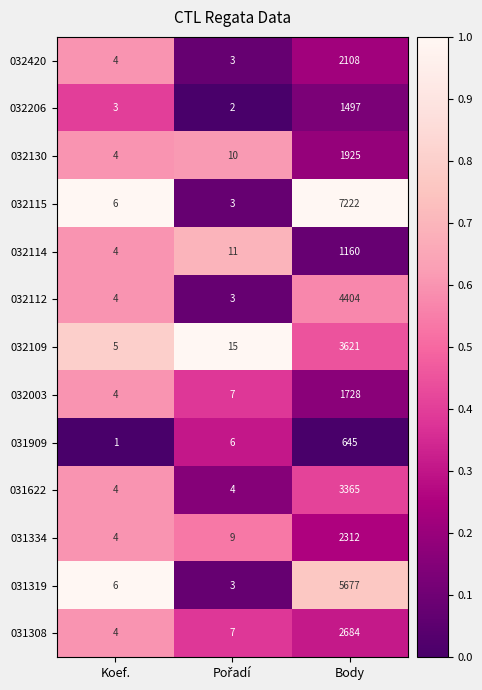

What is the maximum value for 031622?

3365